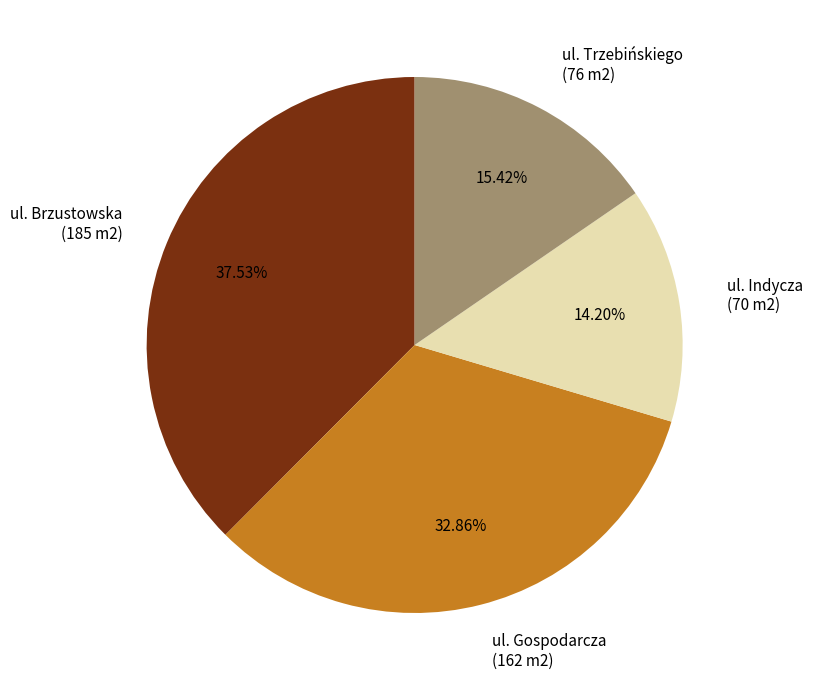

To the nearest percent, what percentage of the pie is ul. Gospodarcza?

33%